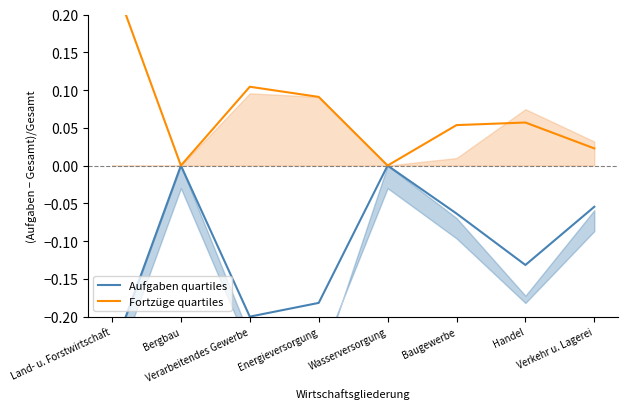

Reading right to left, transcribe all the data shown in this chart.

Aufgaben quartiles: Verkehr u. Lagerei=-0.1	Handel=-0.1	Baugewerbe=-0.1	Wasserversorgung=0.0	Energieversorgung=-0.2	Verarbeitendes Gewerbe=-0.2	Bergbau=0.0	Land- u. Forstwirtschaft=-0.2
Fortzüge quartiles: Verkehr u. Lagerei=0.0	Handel=0.1	Baugewerbe=0.1	Wasserversorgung=0.0	Energieversorgung=0.1	Verarbeitendes Gewerbe=0.1	Bergbau=0.0	Land- u. Forstwirtschaft=0.2